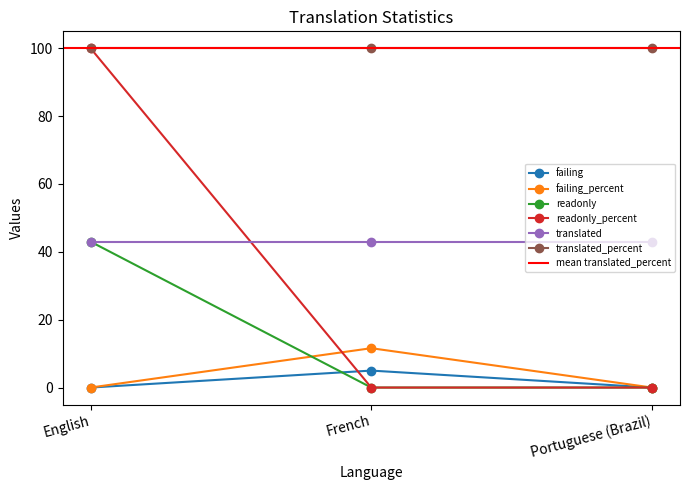

Is it true that readonly_percent equals 172.6 at English?

False